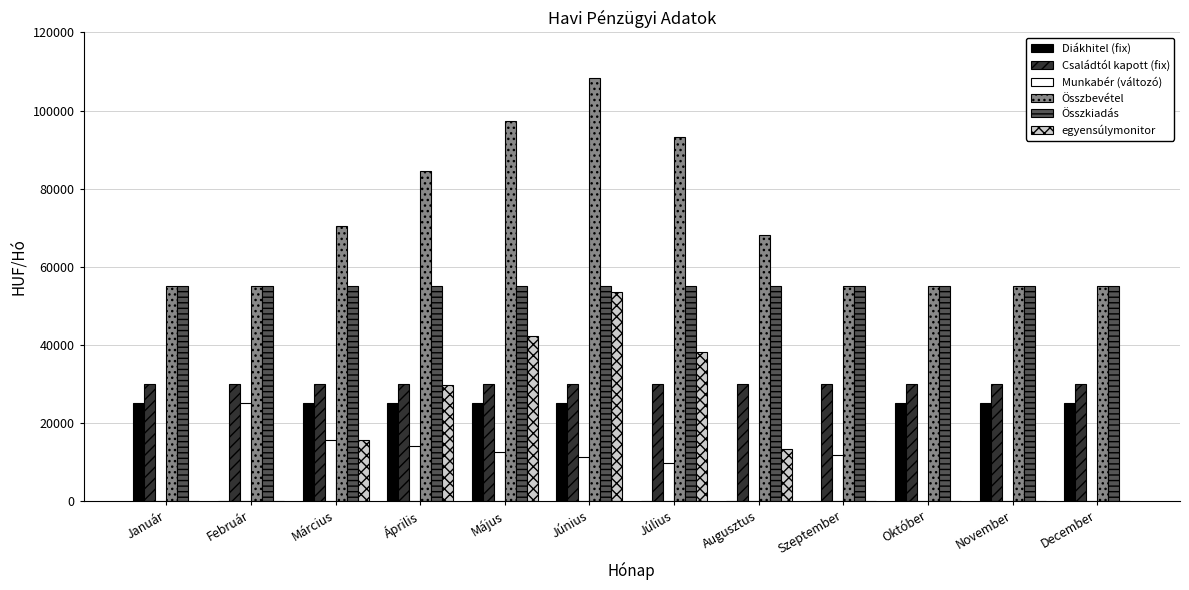

What is the sum of the Családtól kapott (fix) values at Február and Szeptember?

60000.0